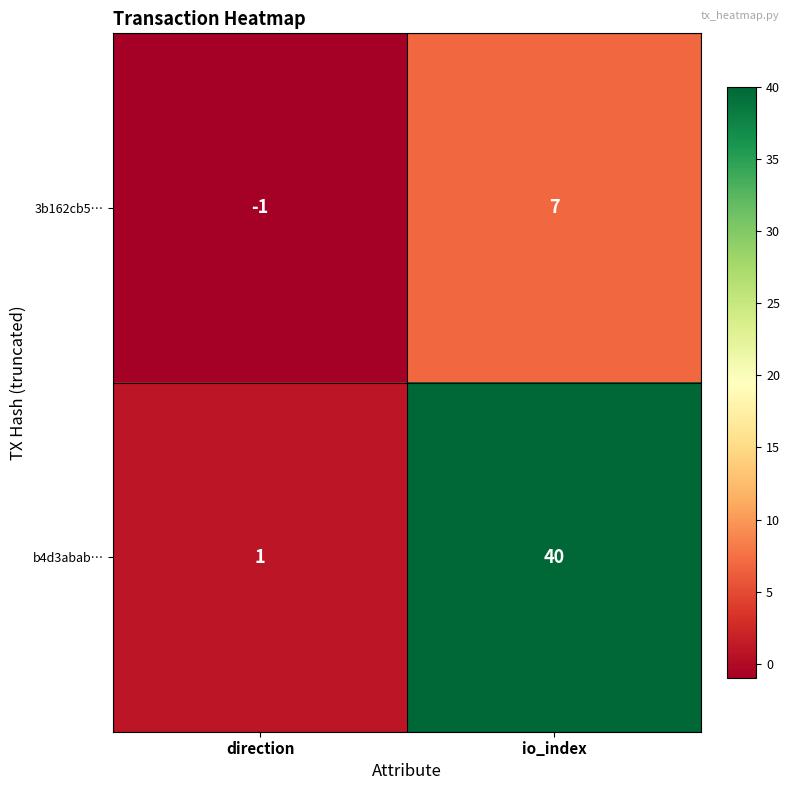

True or false: 3b162cb5… has a value of -2 at direction.

False